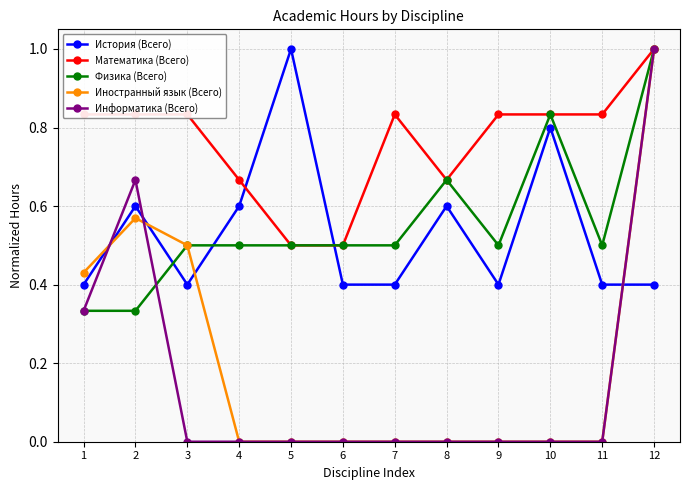

At which category is the sum across all series the highest?

12